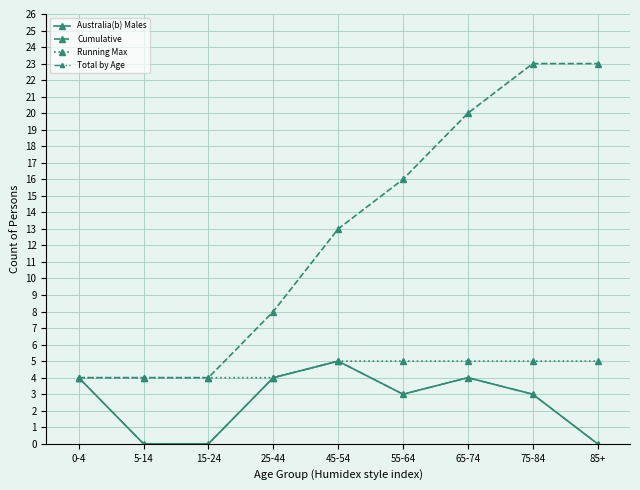

Is it true that Australia(b) Males equals 5 at 65-74?

False